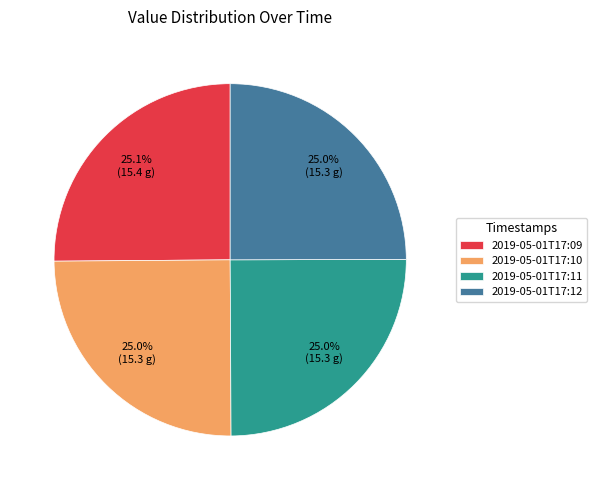

Does 2019-05-01T17:12 represent more than half of the total?

No